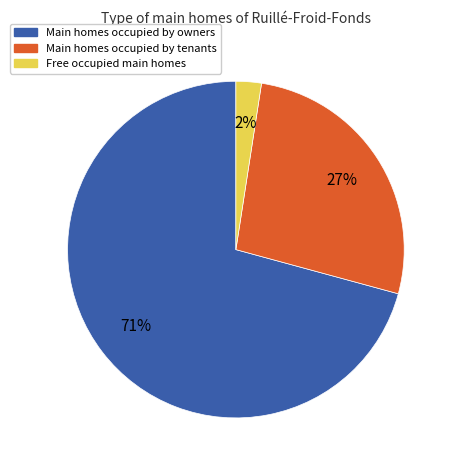

Does any single category account for the majority?

Yes